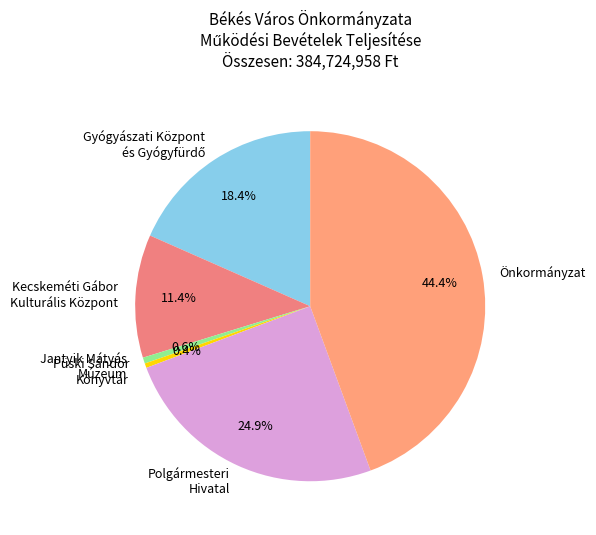

Is it true that Önkormányzat is 30% of the pie?

False